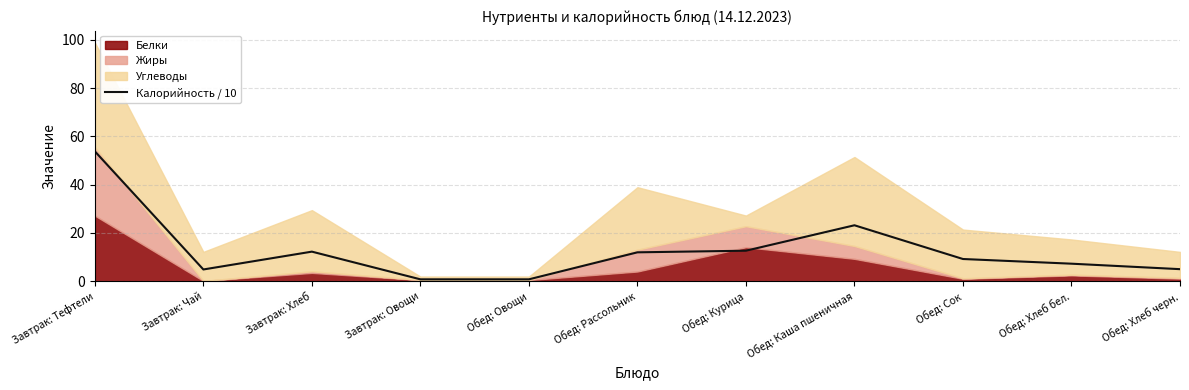

Between Завтрак: Хлеб and Обед: Каша пшеничная, which is larger?

Обед: Каша пшеничная